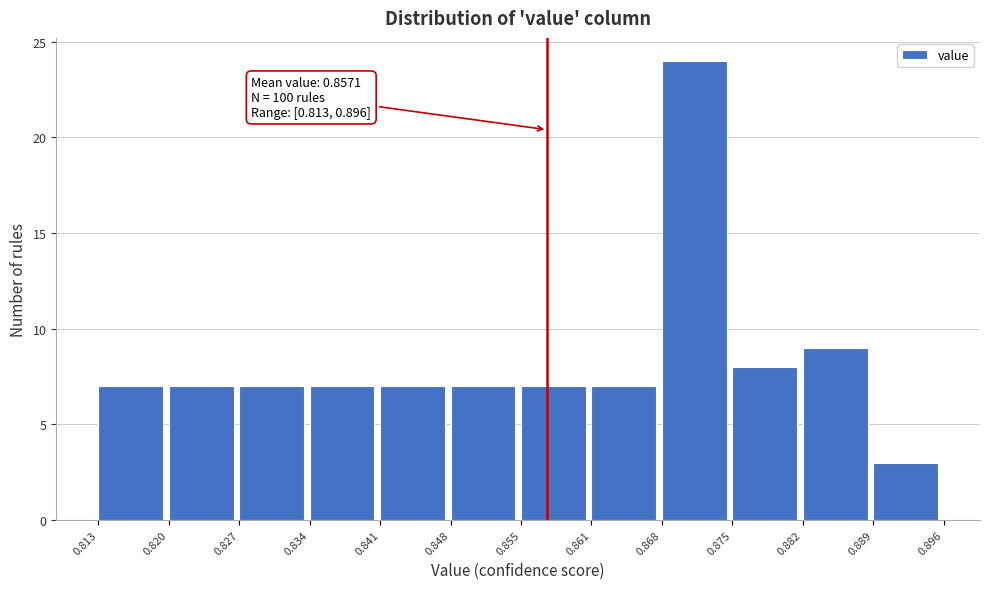

Which range on the x-axis has the tallest bar?

0.868 to 0.875